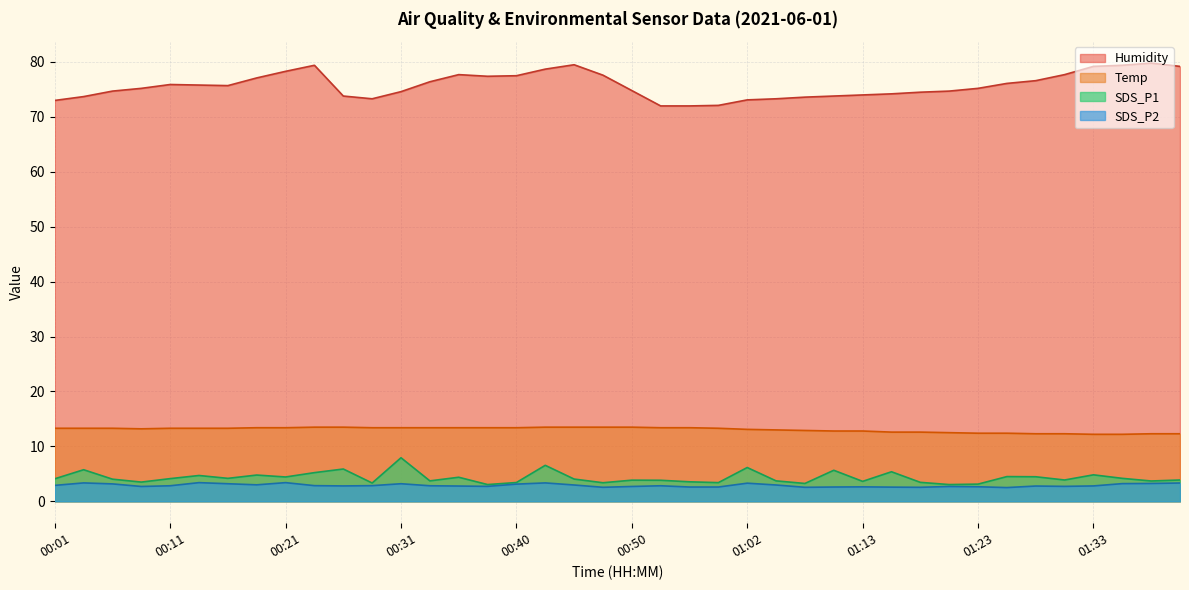

What is the total value across all series at 00:11?

96.2